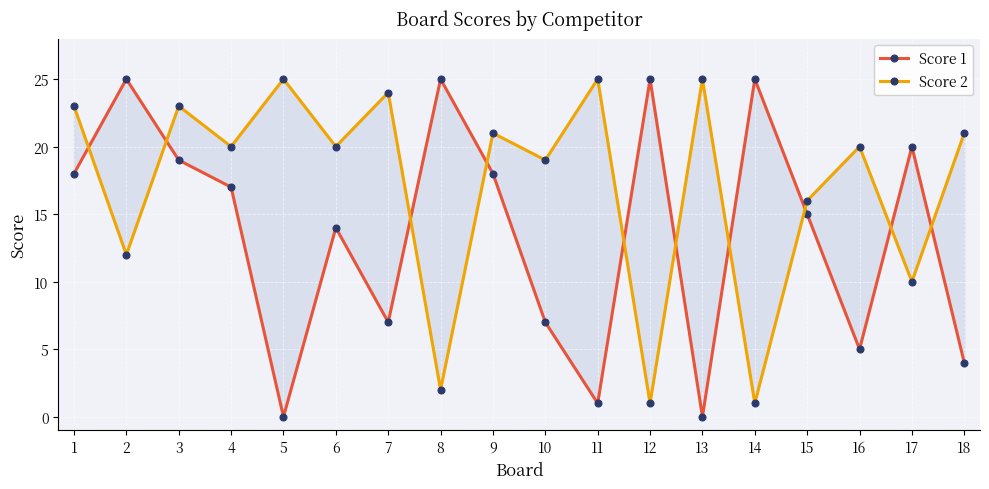

Reading left to right, extract all data points from this chart.

Score 1: 18	25	19	17	0	14	7	25	18	7	1	25	0	25	15	5	20	4
Score 2: 23	12	23	20	25	20	24	2	21	19	25	1	25	1	16	20	10	21